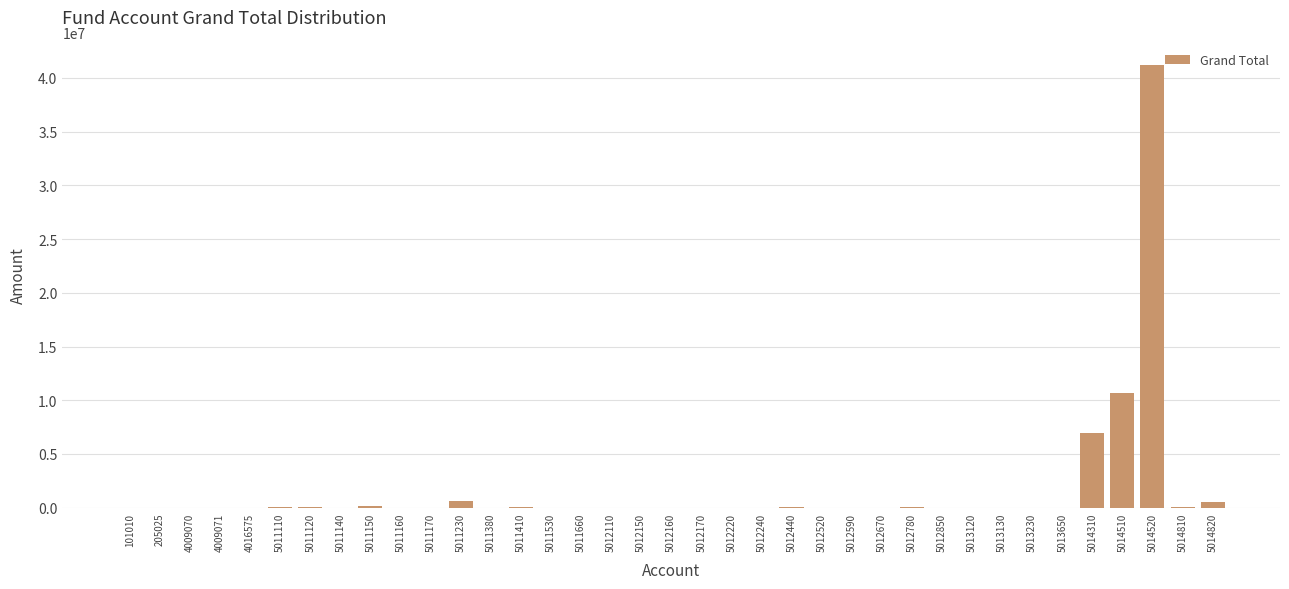

The chart shows a value of 1583.4 at 5013120. True or false?

True